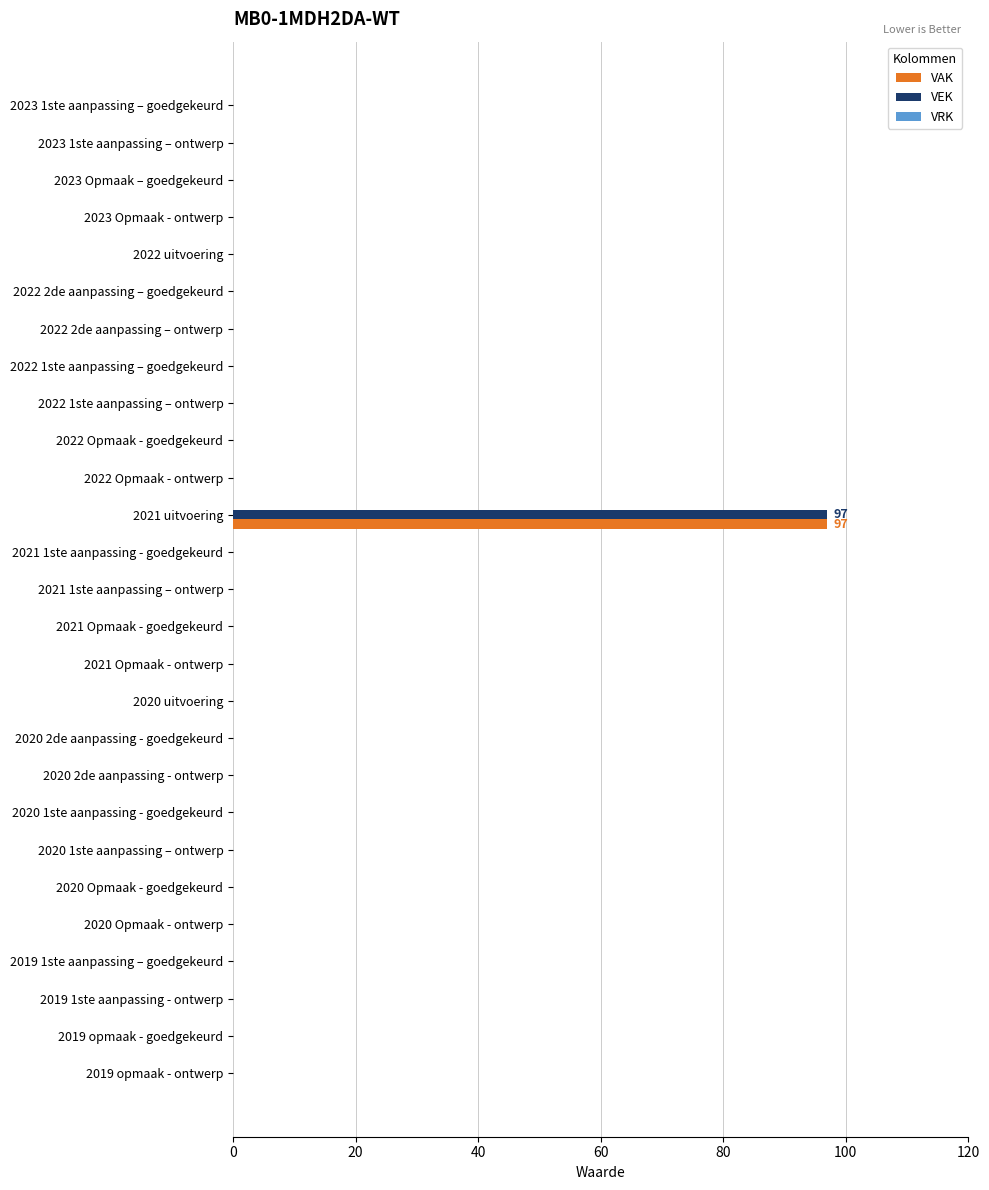

The value of VAK at 2020 1ste aanpassing – ontwerp is 40. True or false?

False